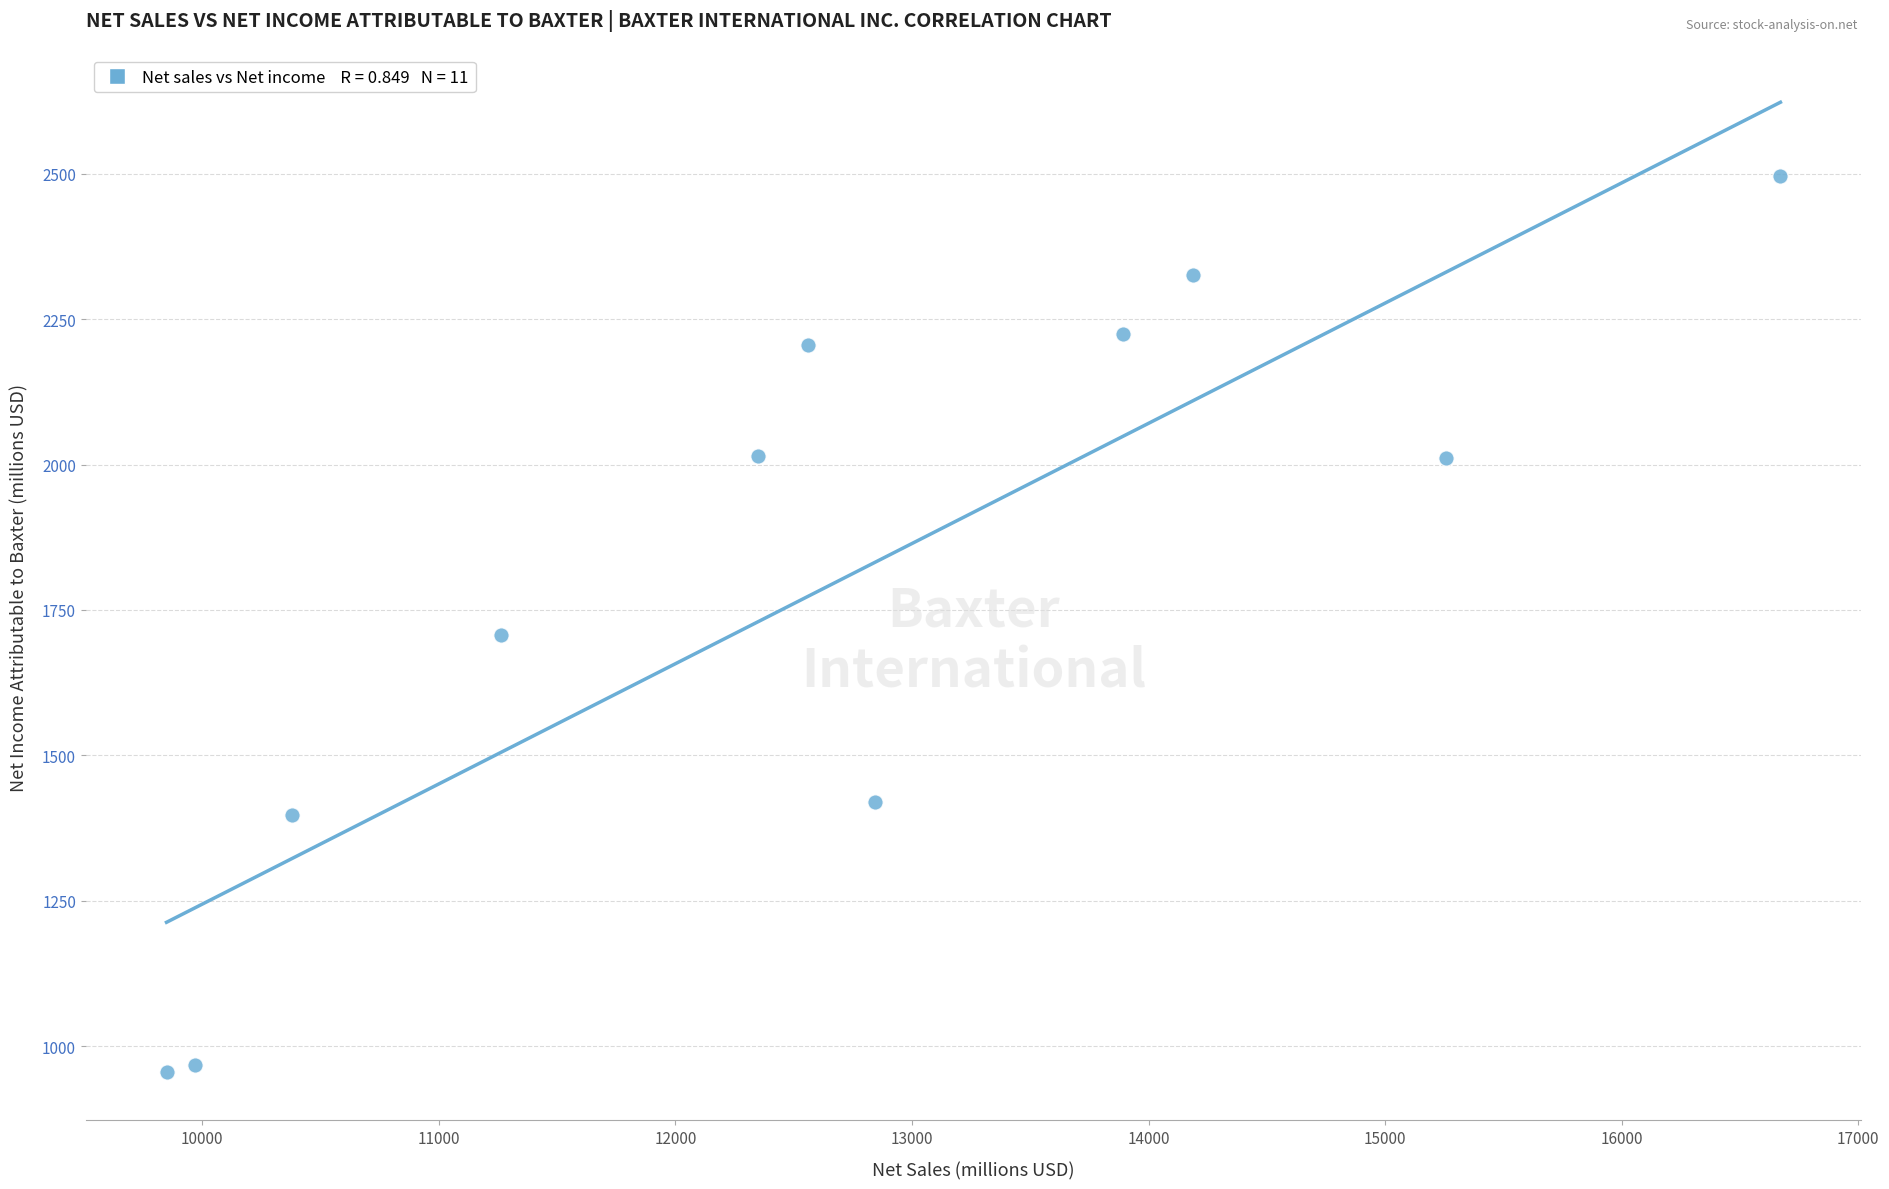

What is the average Y value?

1793